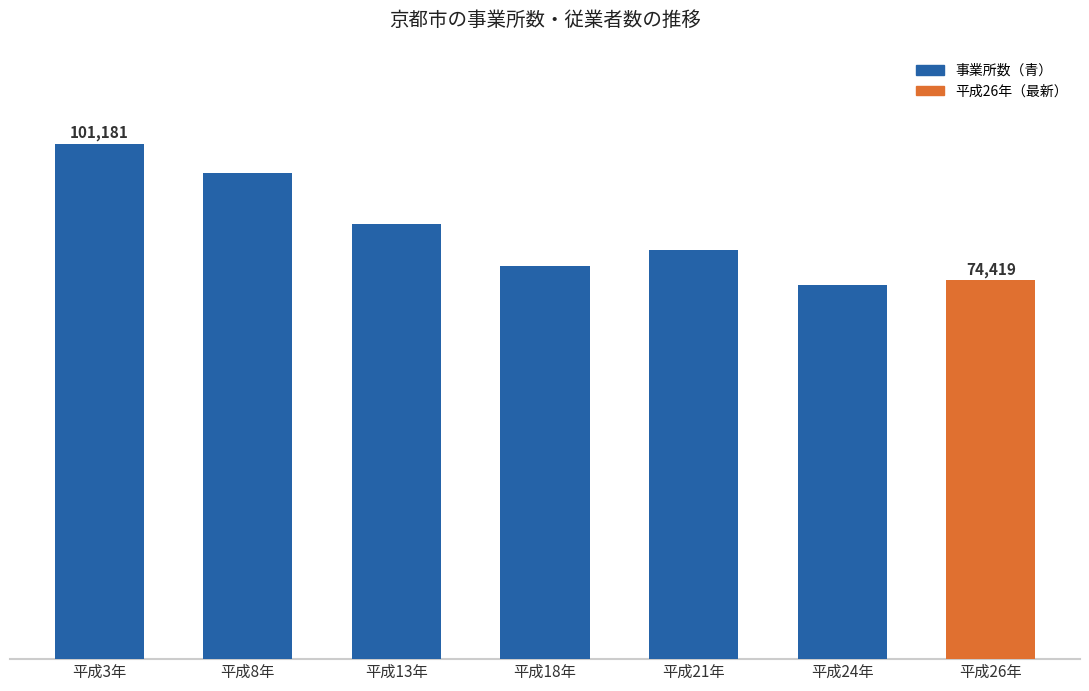

Is it true that the value at 平成18年 is 77108?

True